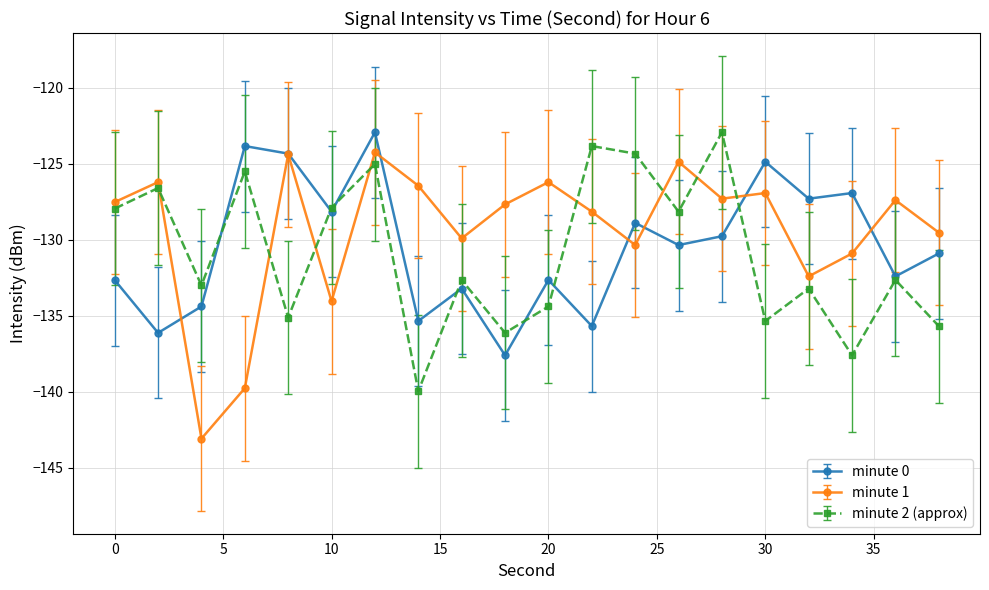

Rank the series by their average value, from highest to lowest.

minute 1, minute 0, minute 2 (approx)